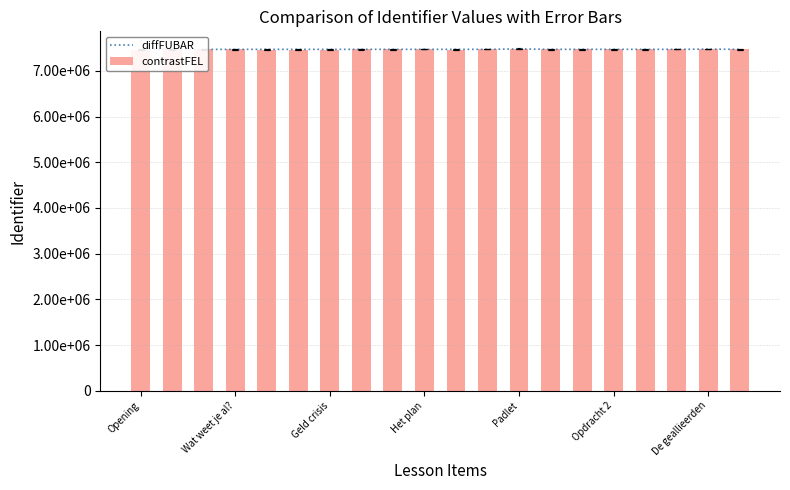

At how many categories does at least one series exceed 7471134?

19